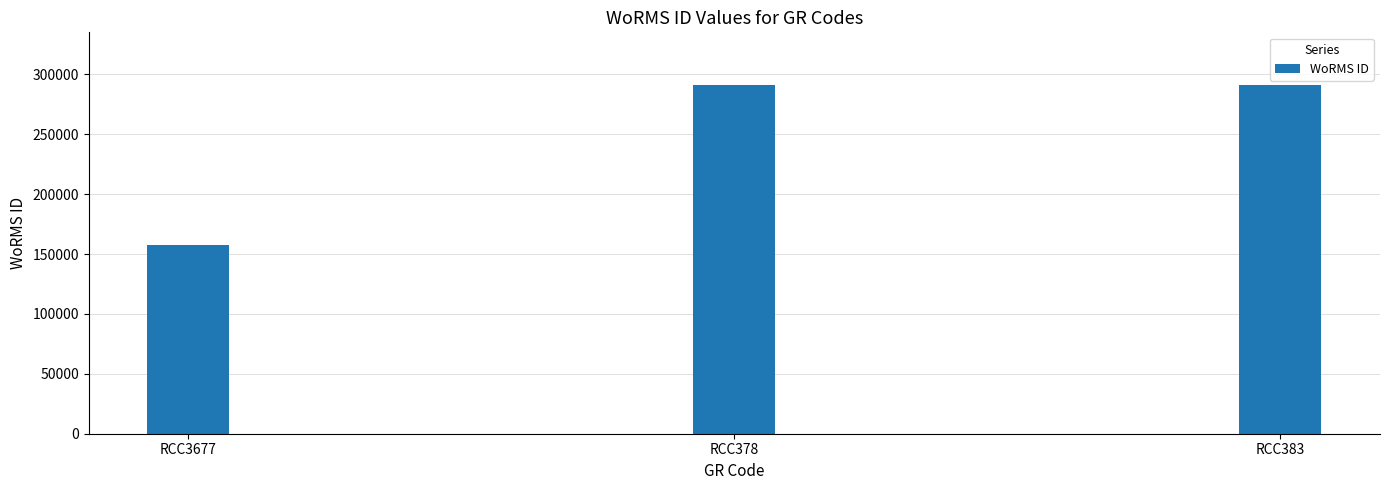

What value does the data have at RCC378, to the nearest 50?

291400